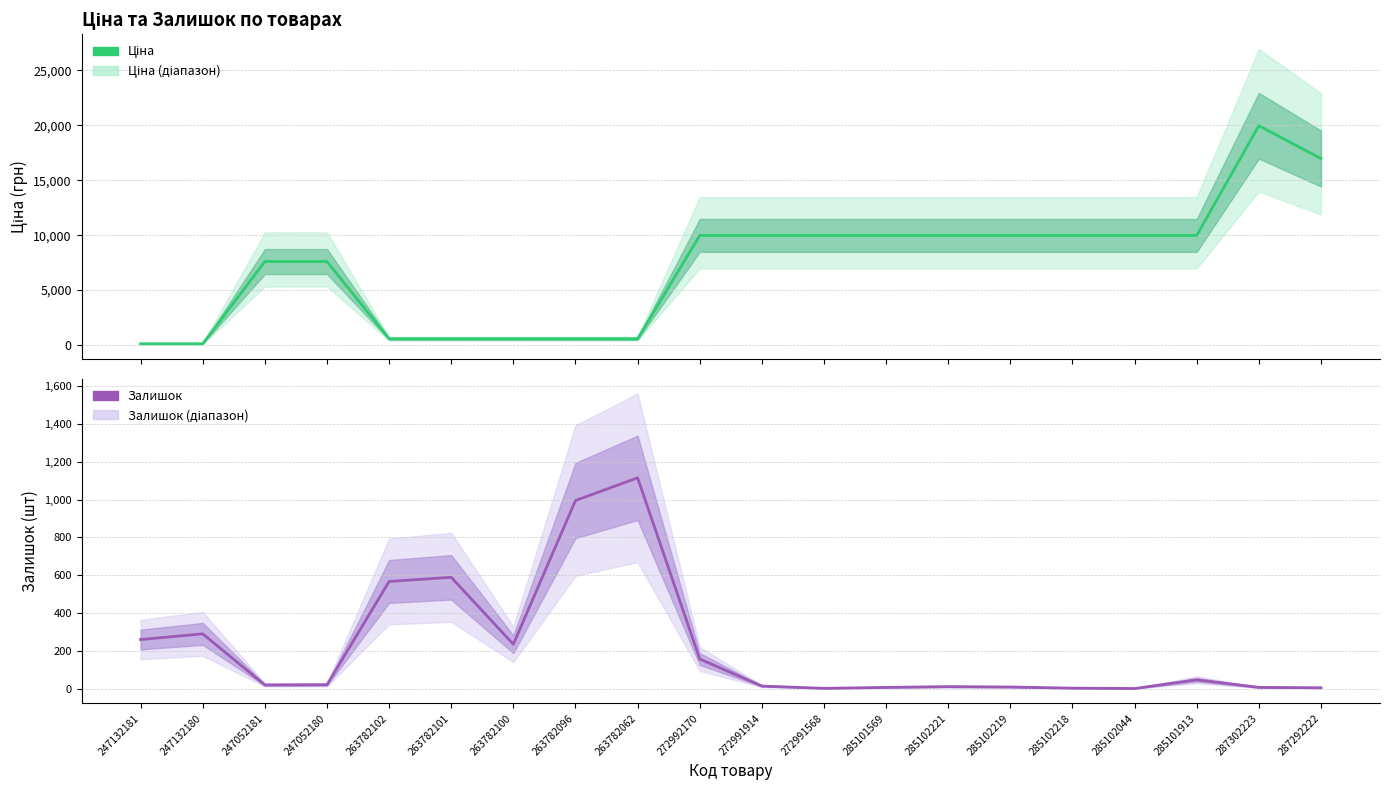

How many data points in Залишок (оцінка) are above 21?

9